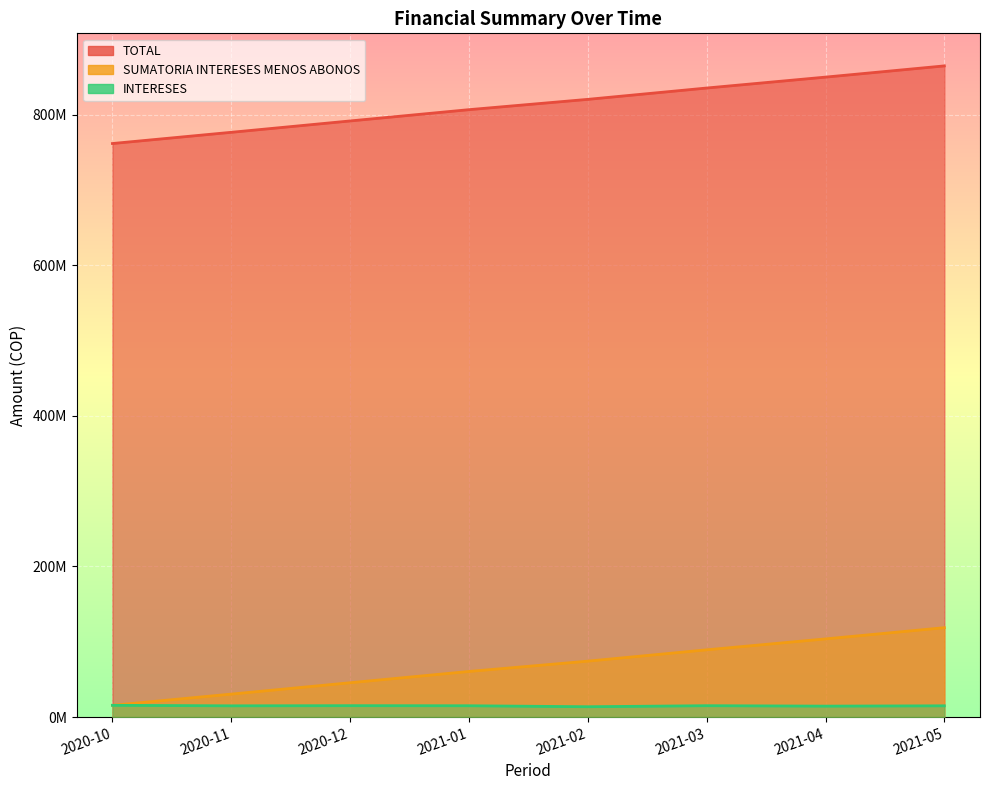

True or false: SUMATORIA INTERESES MENOS ABONOS and INTERESES intersect in this chart.

False